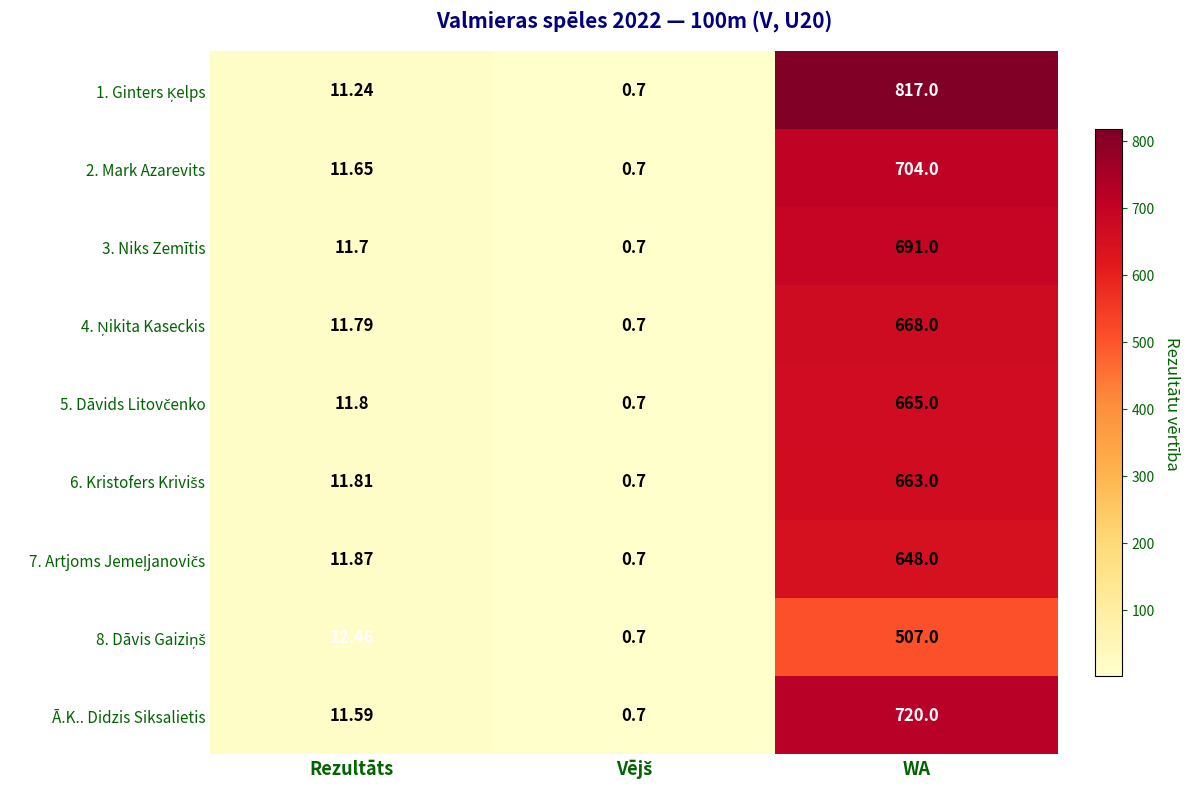

Where is 3. Niks Zemītis nearest to the value 345?

Rezultāts